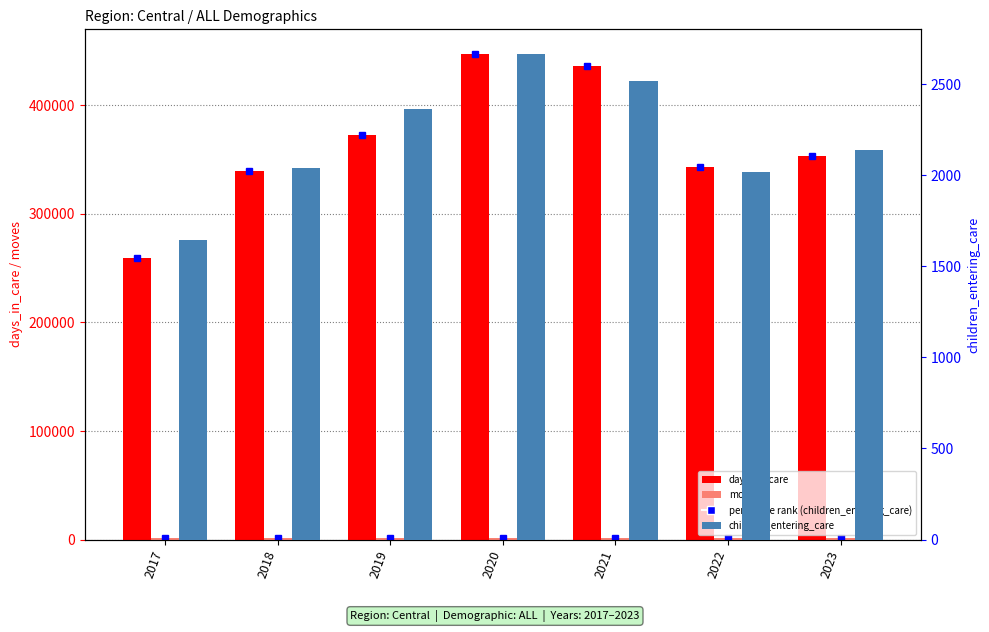

Is it true that children_entering_care equals 2517 at 2021?

True